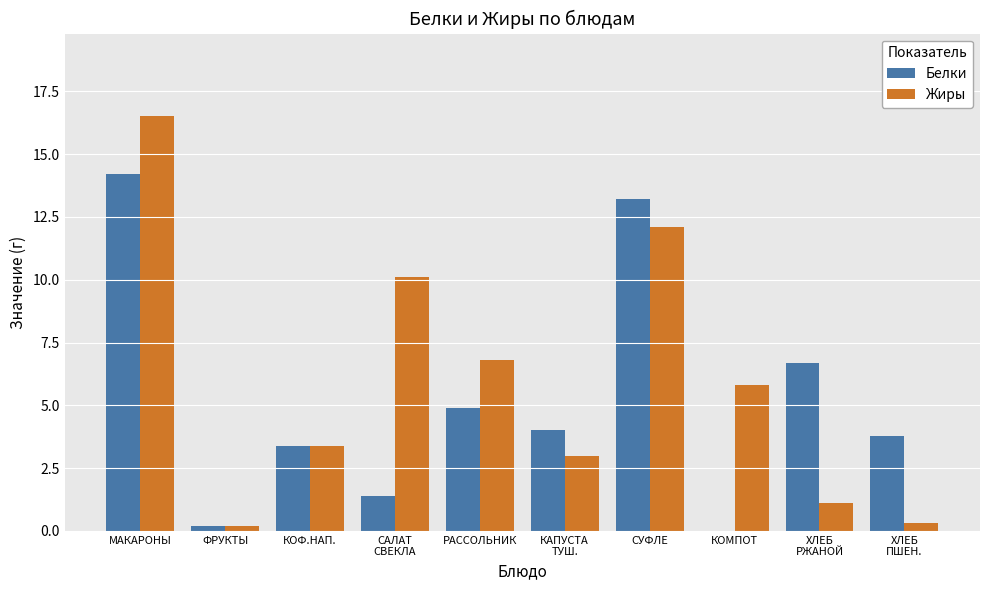

Between СУФЛЕ and КОМПОТ, which series saw the biggest shift?

Белки